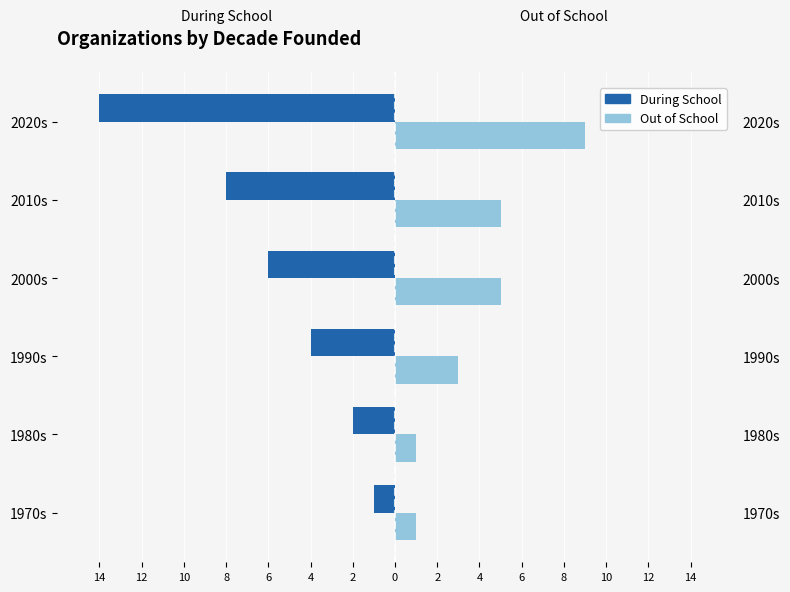

Which series has the widest spread of values?

During School